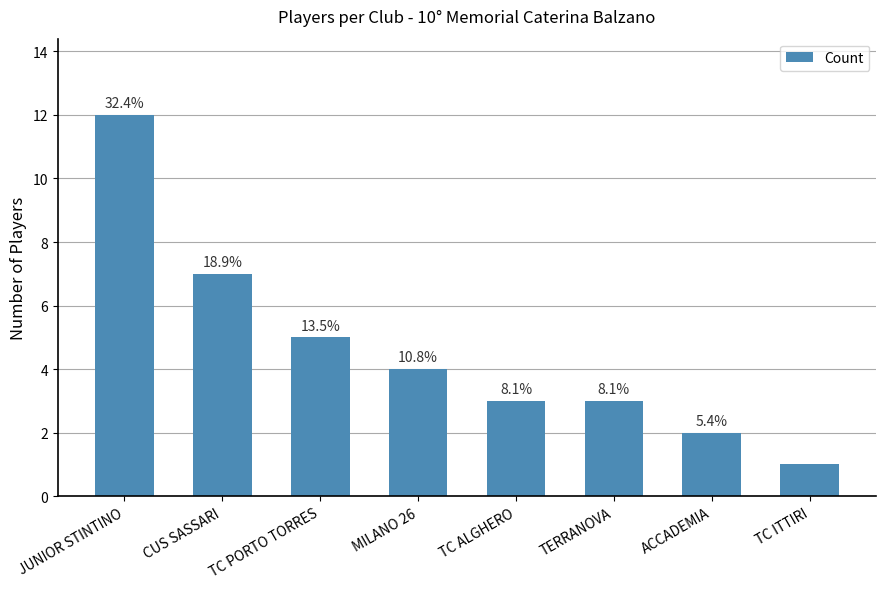

Rank the categories by value from highest to lowest.

JUNIOR STINTINO, CUS SASSARI, TC PORTO TORRES, MILANO 26, TC ALGHERO, TERRANOVA, ACCADEMIA, TC ITTIRI